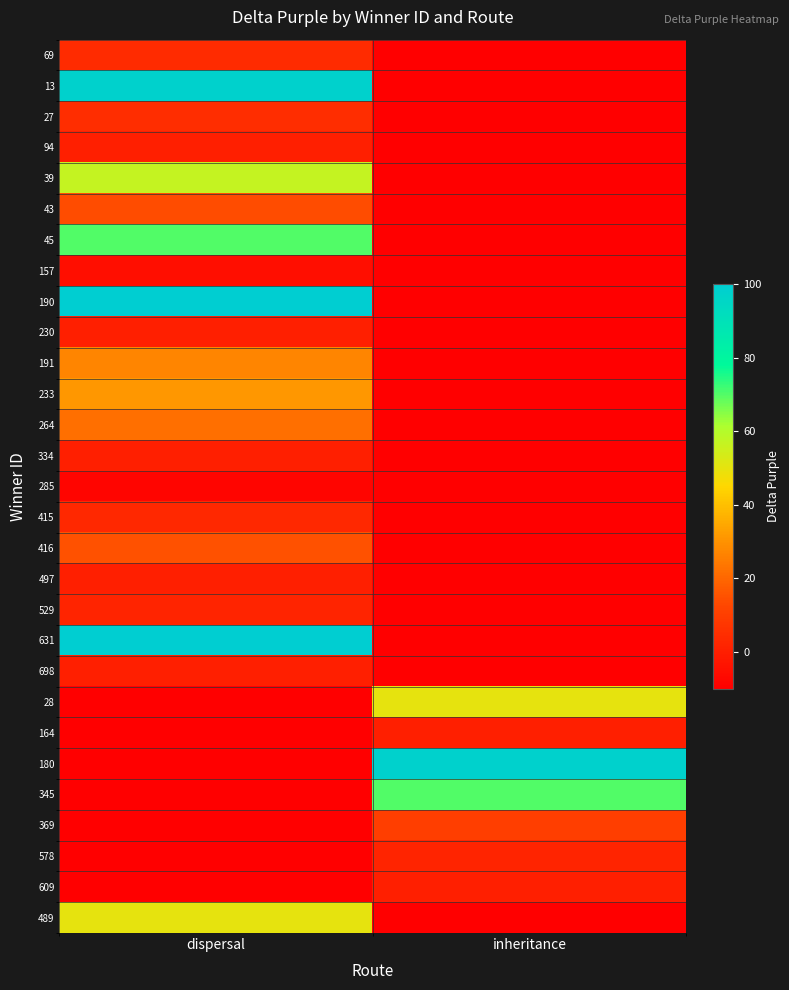

What is the total value across all series at inheritance?

-166